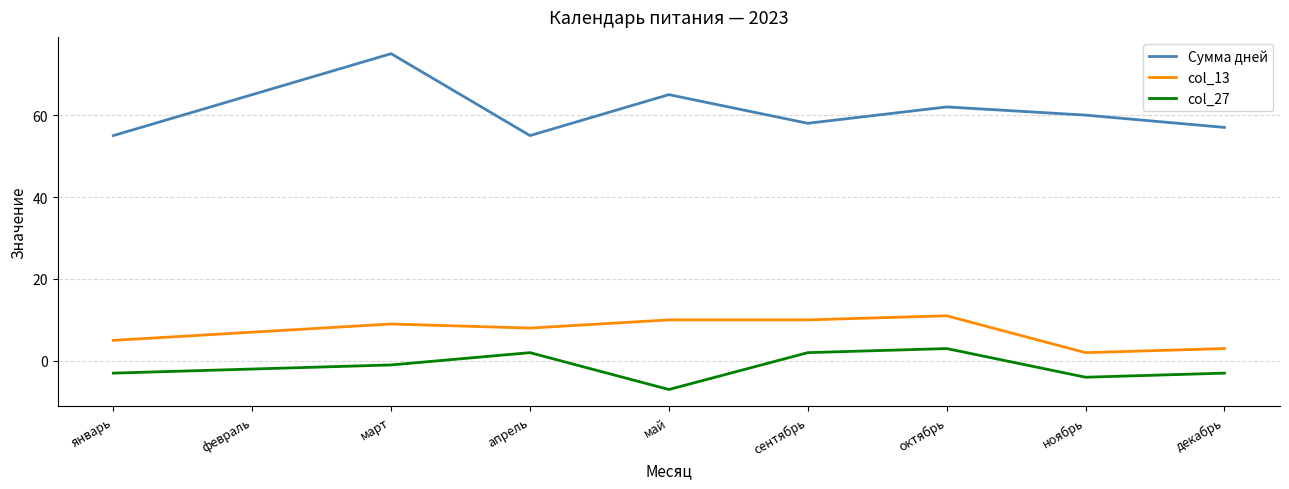

True or false: col_27 and Сумма дней cross at least once.

False